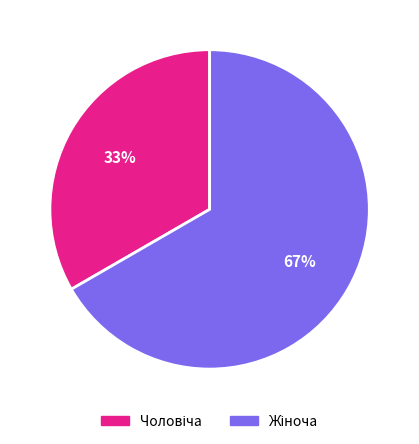

To the nearest percent, what is the average slice percentage?

50%